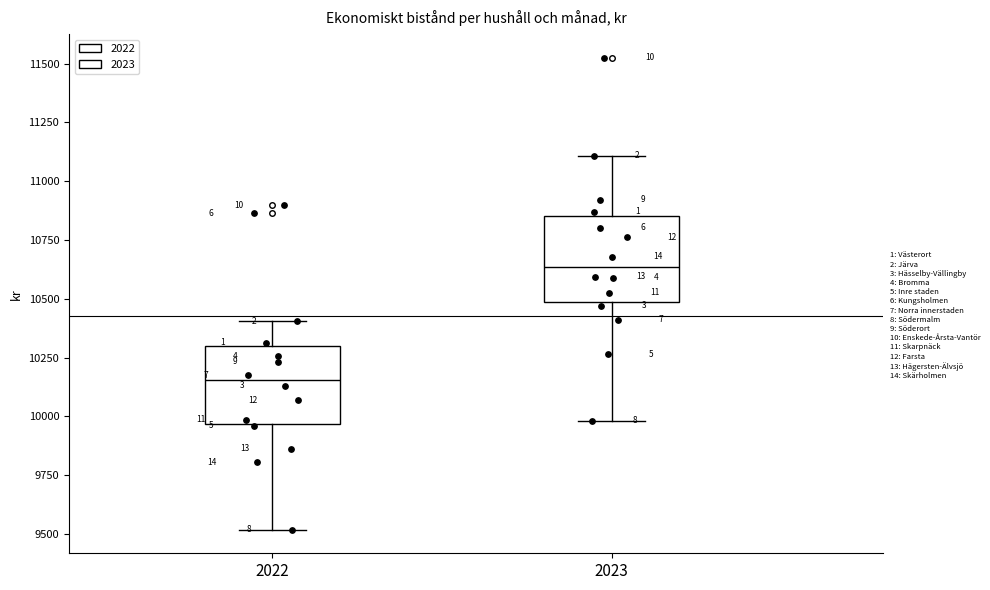

Which box has the lowest median line?

2022